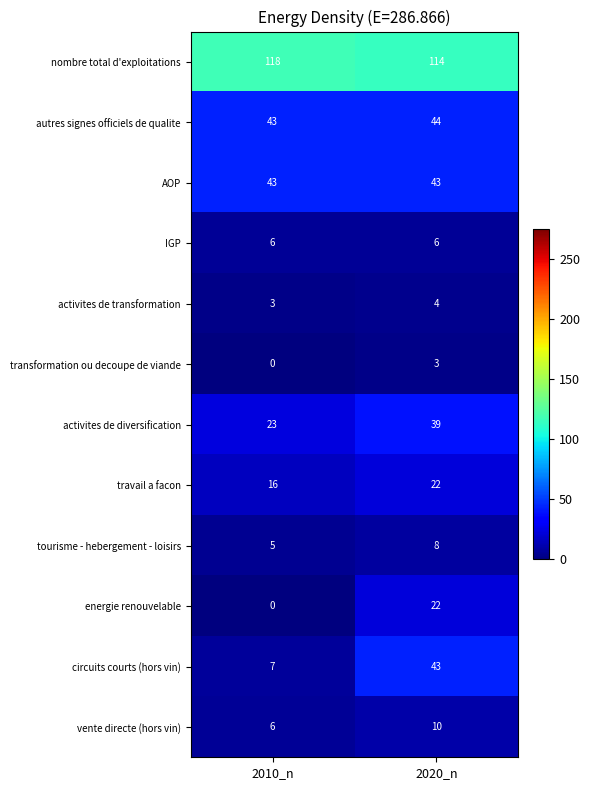

Reading left to right, what are all the values shown in this chart?

nombre total d'exploitations: 2010_n=118	2020_n=114
autres signes officiels de qualite: 2010_n=43	2020_n=44
AOP: 2010_n=43	2020_n=43
IGP: 2010_n=6	2020_n=6
activites de transformation: 2010_n=3	2020_n=4
transformation ou decoupe de viande: 2010_n=0	2020_n=3
activites de diversification: 2010_n=23	2020_n=39
travail a facon: 2010_n=16	2020_n=22
tourisme - hebergement - loisirs: 2010_n=5	2020_n=8
energie renouvelable: 2010_n=0	2020_n=22
circuits courts (hors vin): 2010_n=7	2020_n=43
vente directe (hors vin): 2010_n=6	2020_n=10